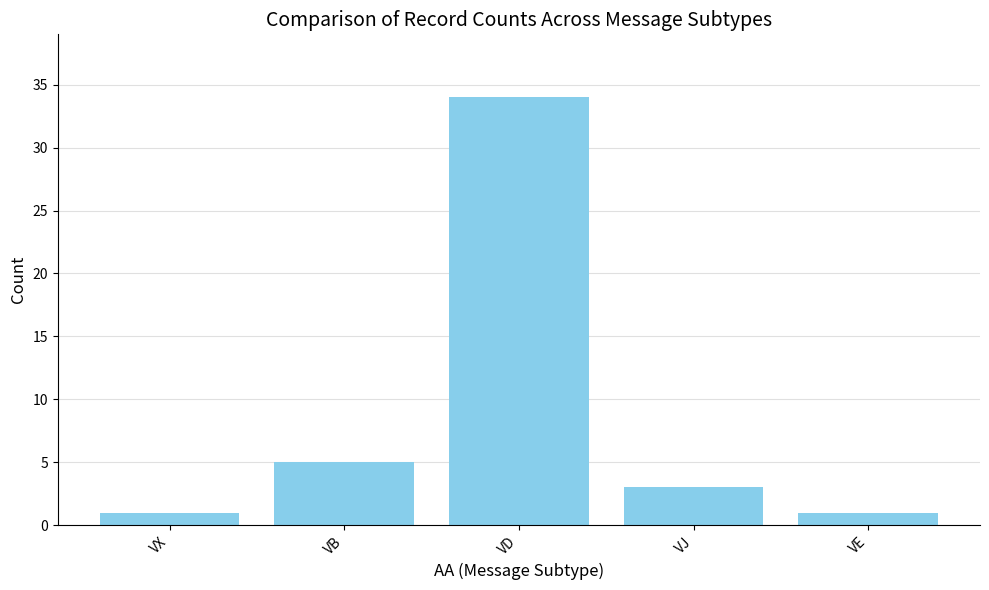

How many values are below 3?

2